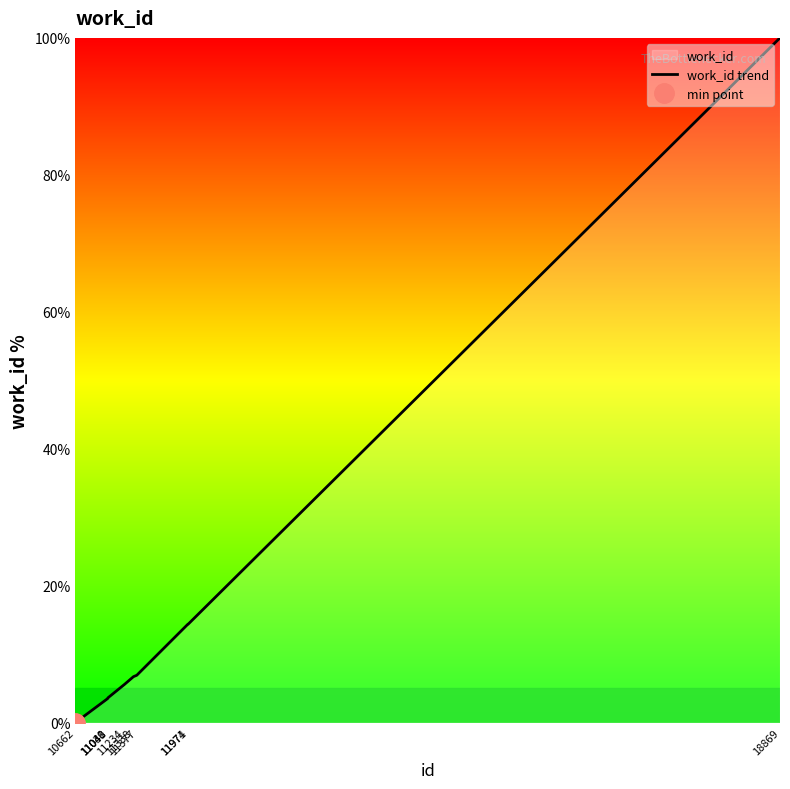

What is the difference between the second highest and minimum values?

14.4